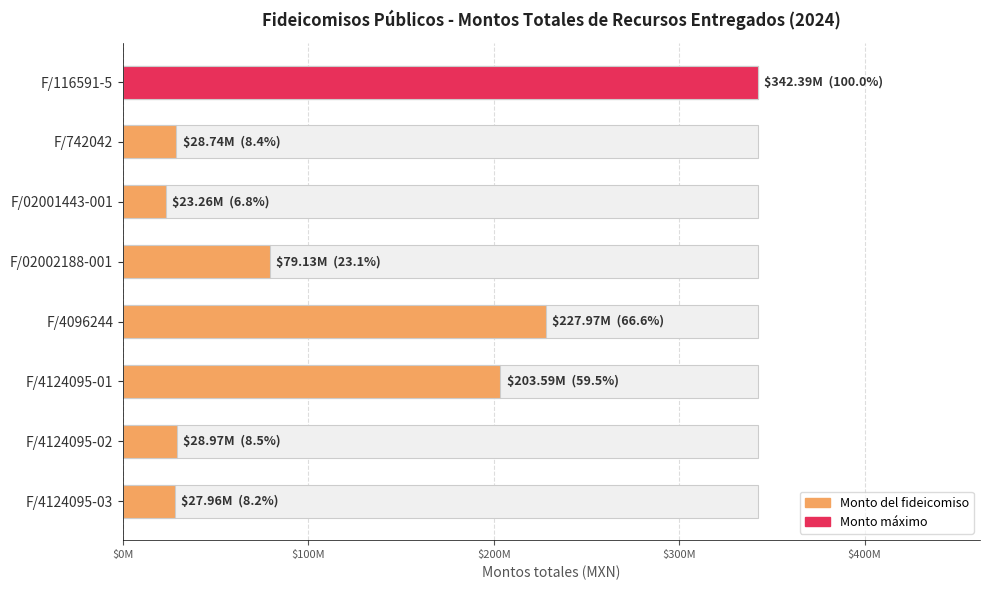

What is the change in value from F/4124095-02 to F/4124095-03?

-1010645.6